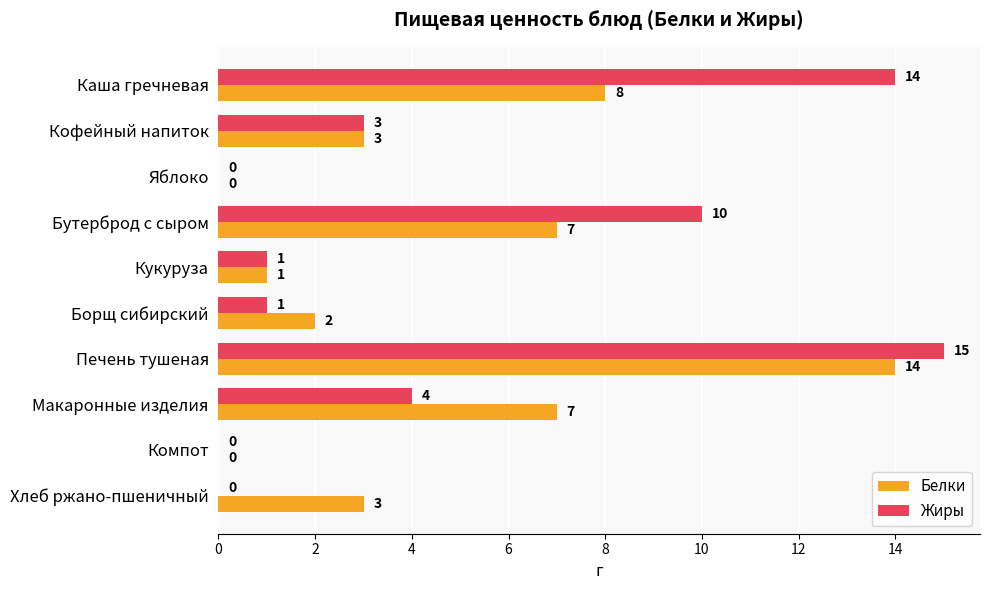

What is the sum of all Белки values?

45